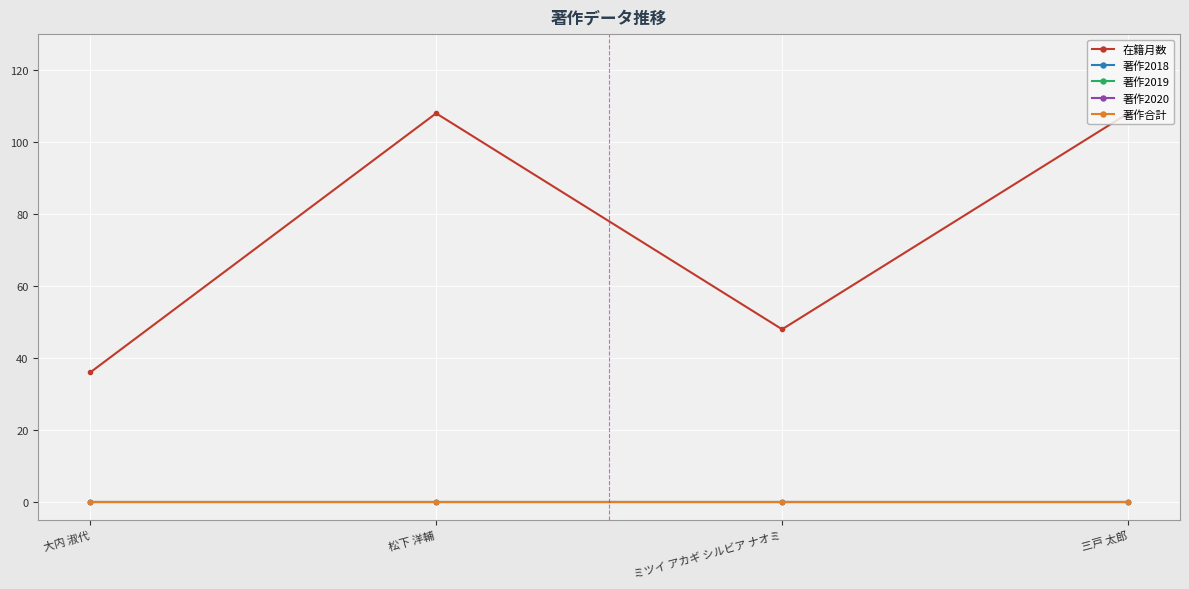

Does the chart have visible grid lines?

Yes